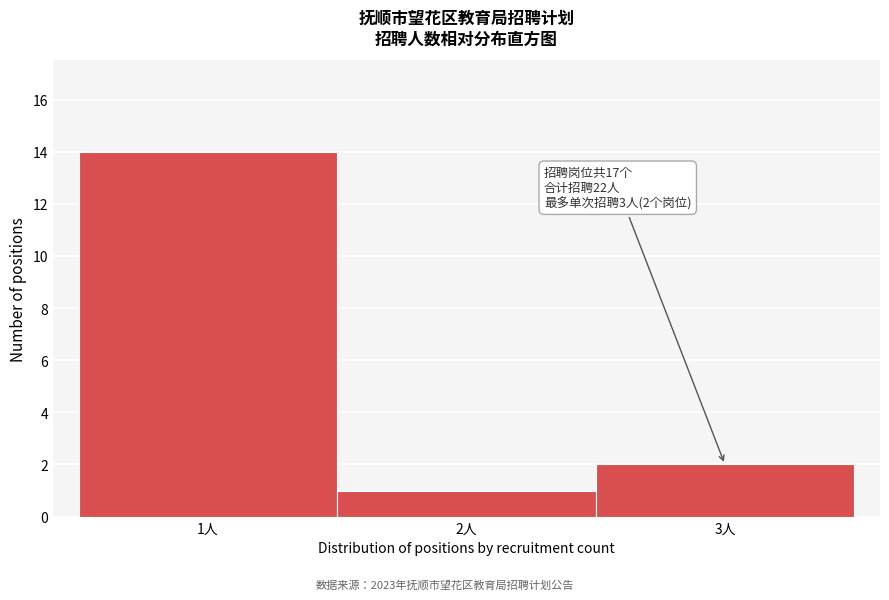

Over which range of the x-axis is the bar tallest?

0.5 to 1.5